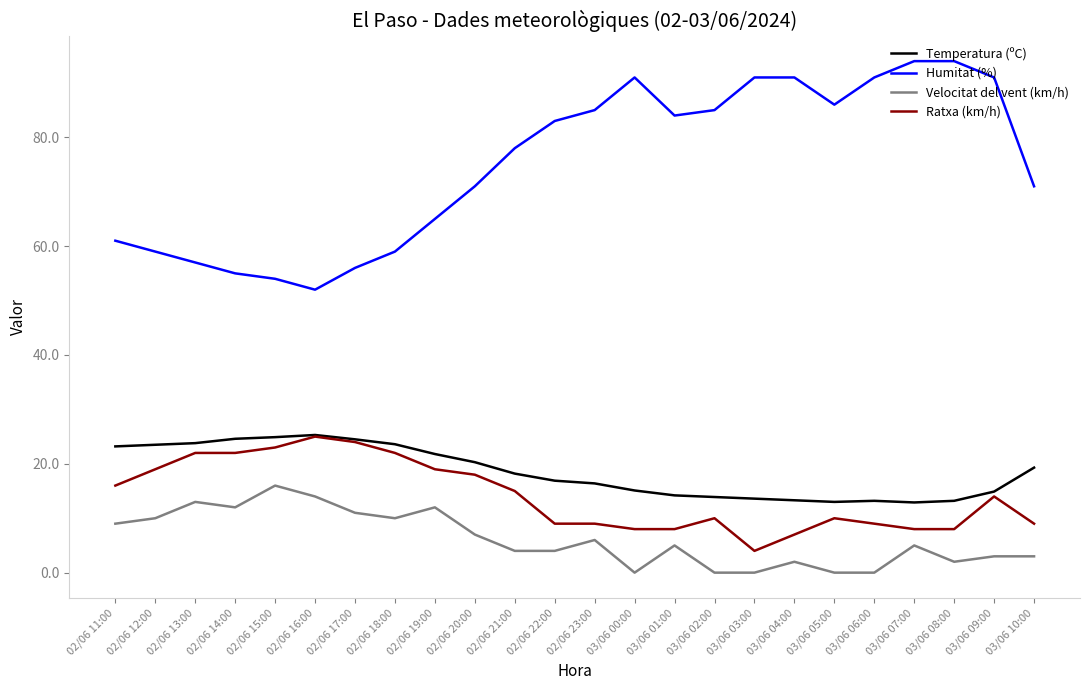

Which series changed the most between 02/06 18:00 and 03/06 08:00?

Humitat (%)